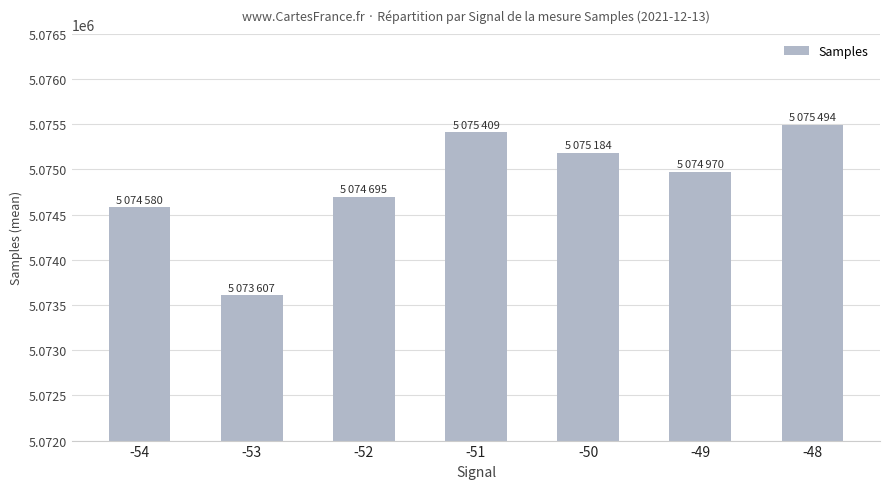

Between -53 and -49, which is larger?

-49